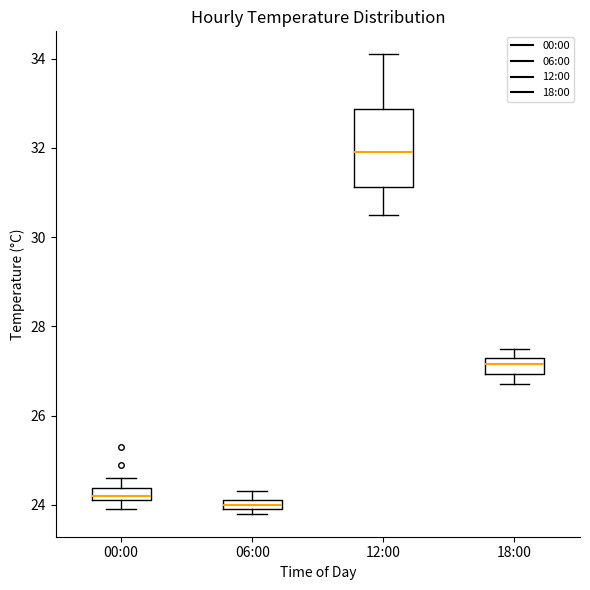

Where does the lower whisker of the box for 12:00 end on the y-axis? The values are not printed on the chart, so give them approximately, as read against the axis.

30.6